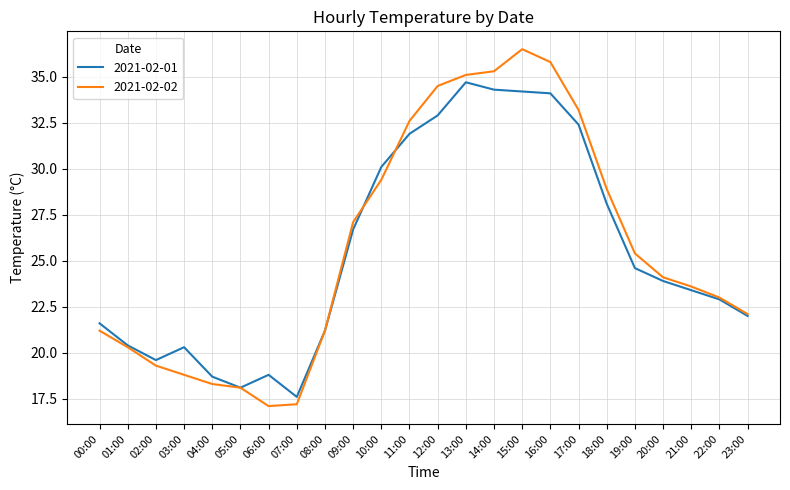

Which series has the largest total across all categories?

2021-02-02